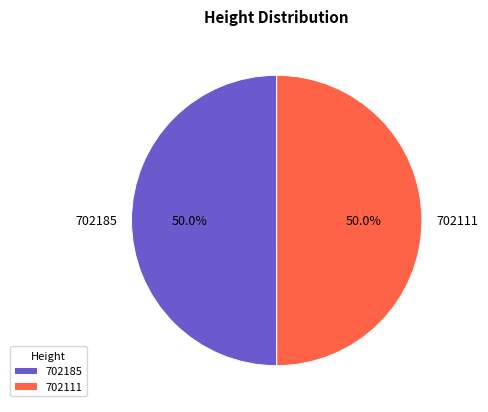

Count the number of slices in the pie.

2